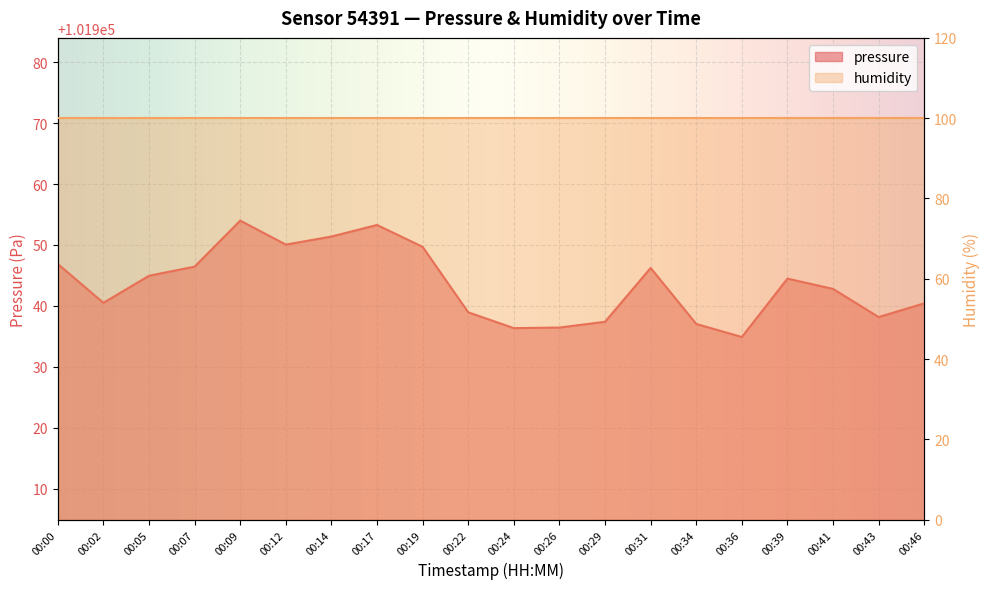

At which category does the data reach its first local valley?

00:02